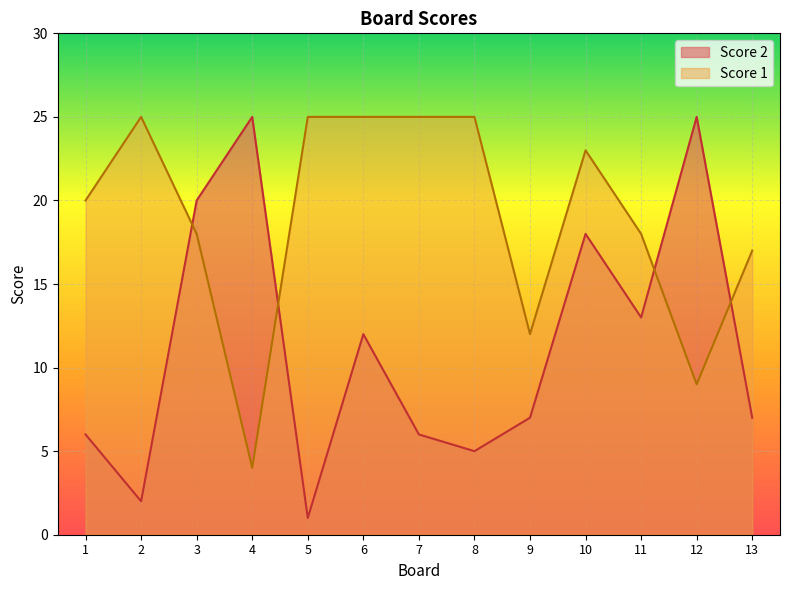

True or false: Score 1 has a value of 12 at 10.

False